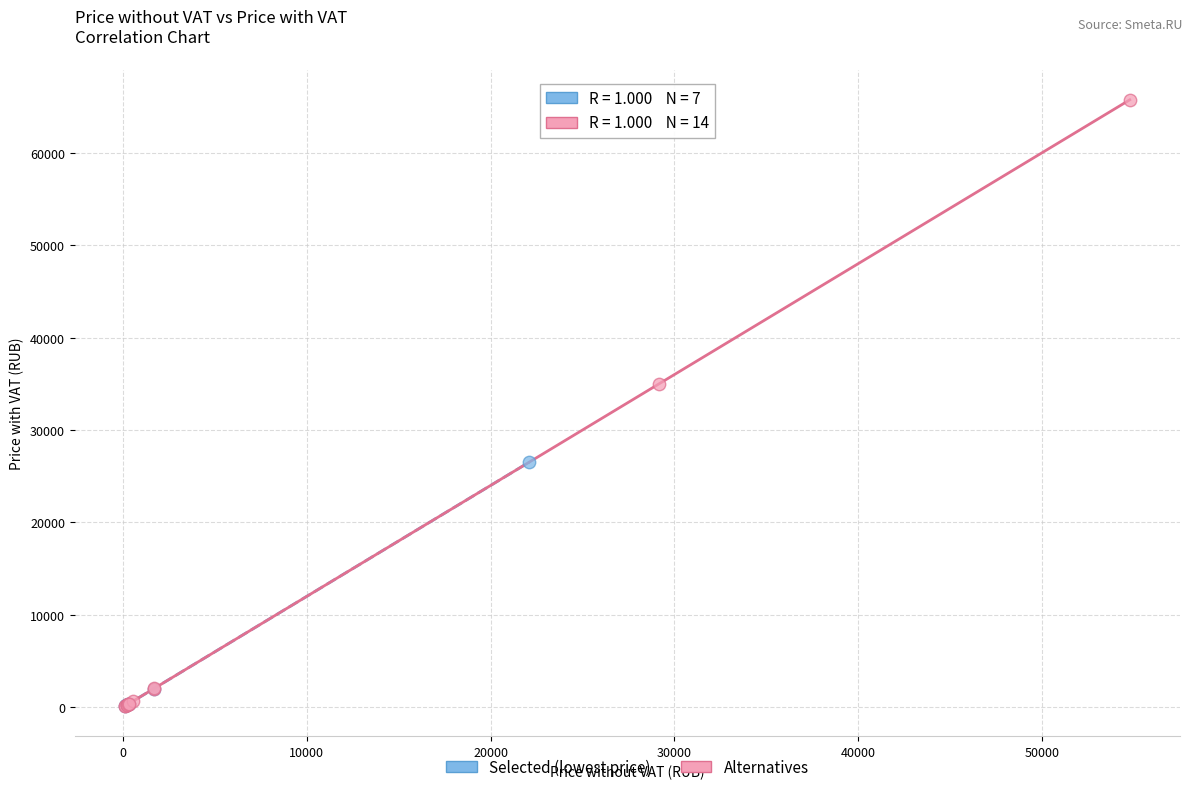

Which series has the widest spread of Y values?

Alternatives